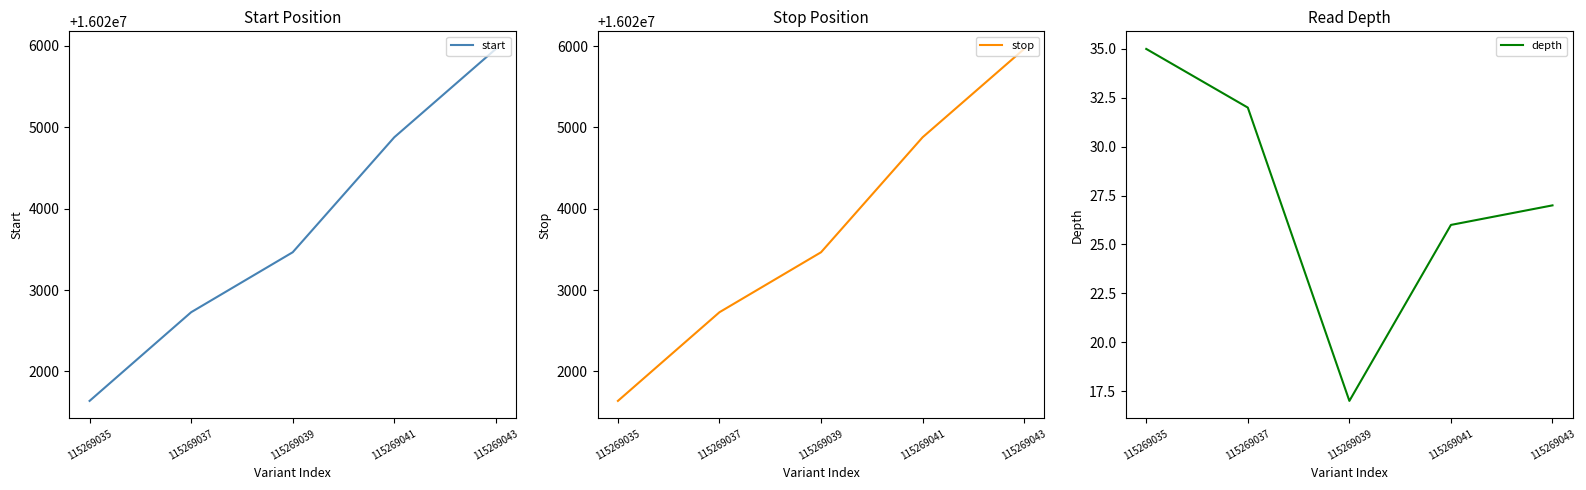

What are all the series names shown in the legend?

start, stop, depth